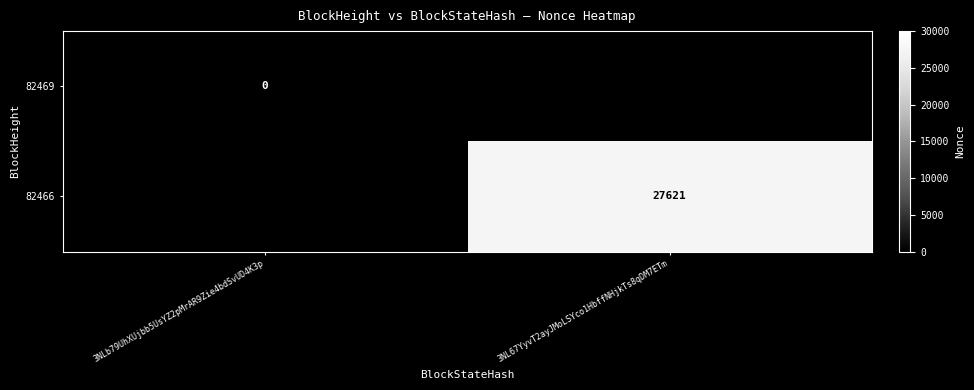

True or false: 82466 has a value of 27621 at 3NL67YyvT2ayJMoLSYco1HbffNHjkTs8qDM7ETm.

True